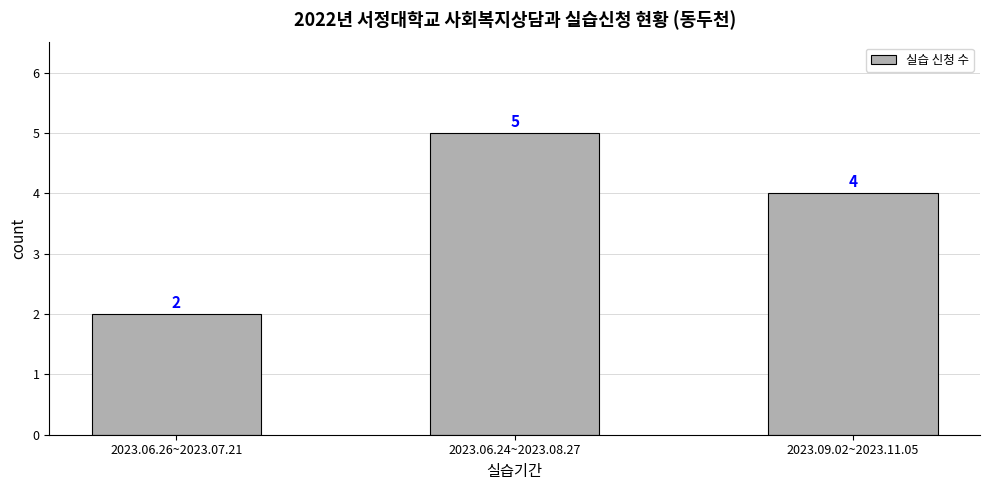

Reading left to right, extract all data points from this chart.

2	5	4